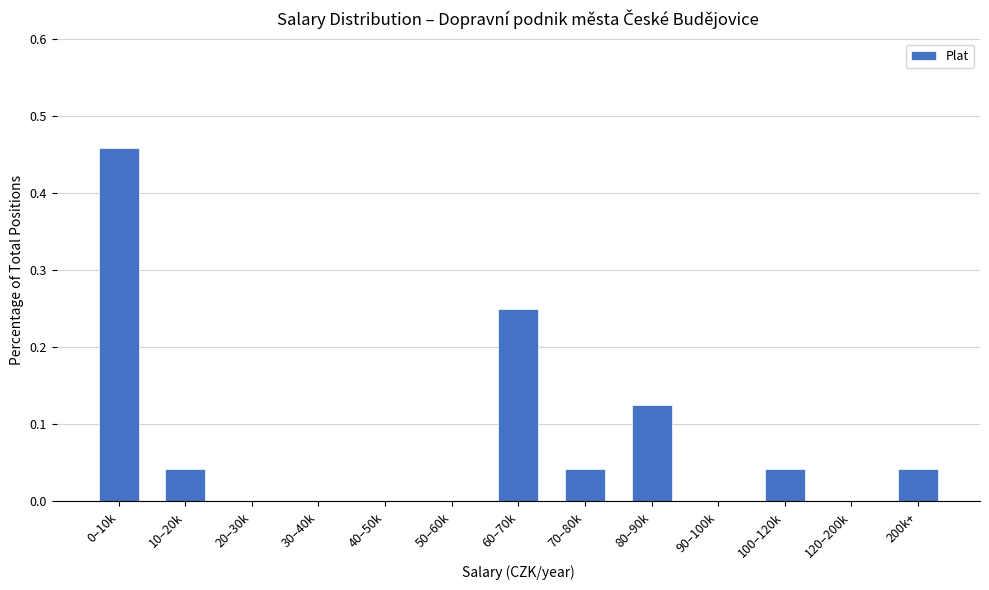

What is the sum of all values?

1.0